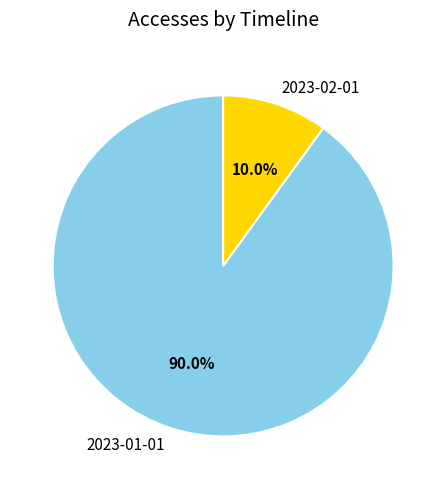

True or false: 2023-02-01 accounts for 18% of the total.

False